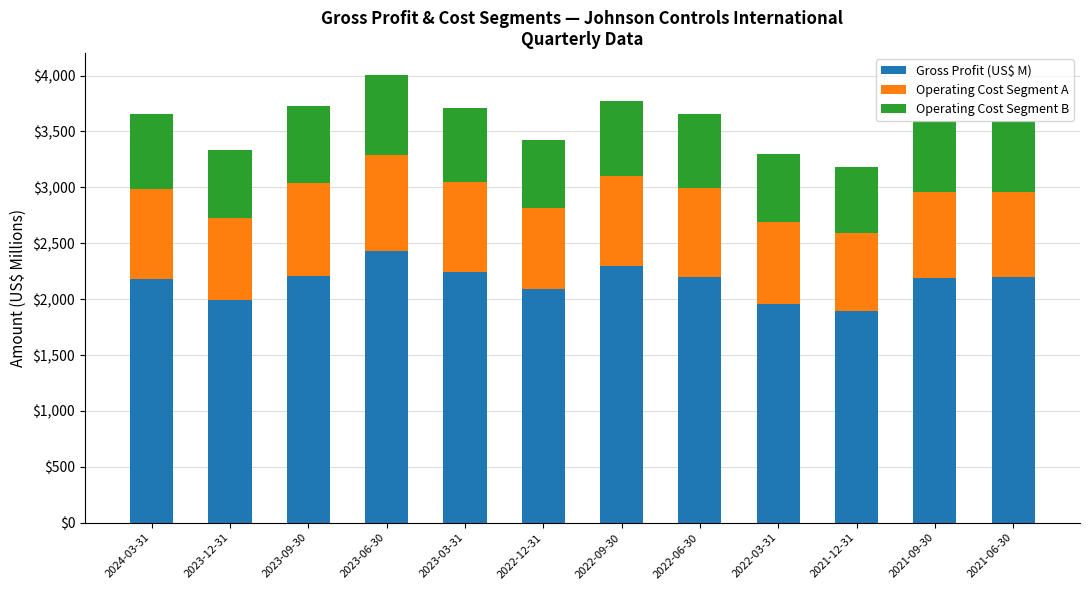

What is the difference between the maximum and minimum values in the Gross Profit (US$ M) series?

540.0